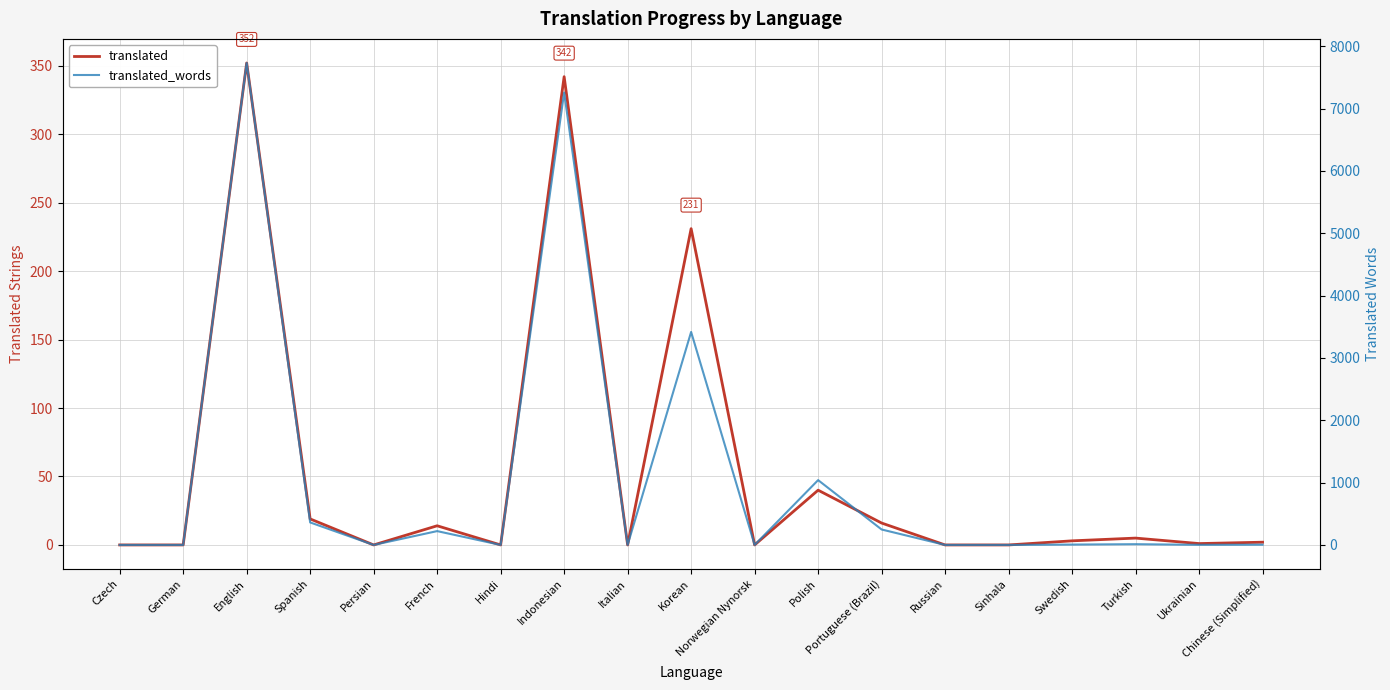

Which series has the largest range (max minus min)?

translated_words